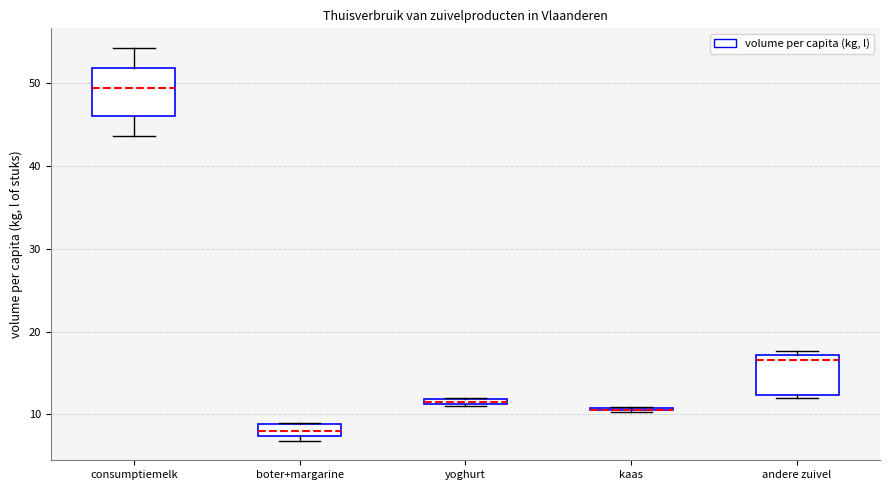

Which box is the tallest, from its lower edge to its upper edge?

consumptiemelk